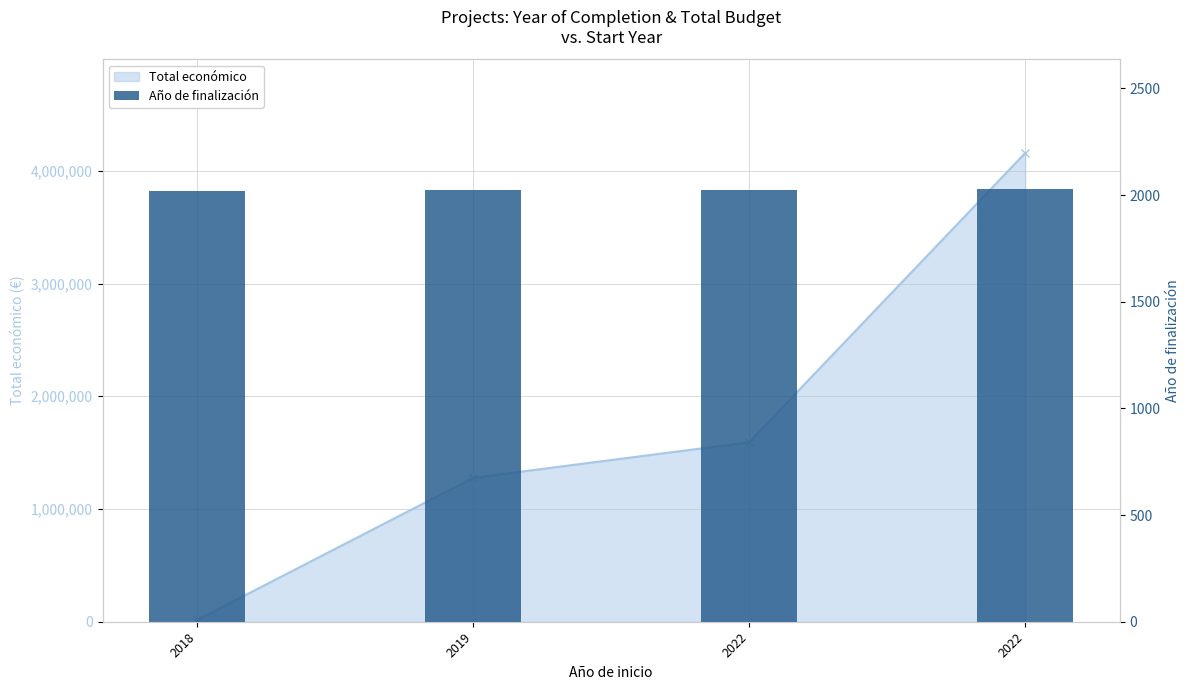

Which category has the highest value across all series?

2022